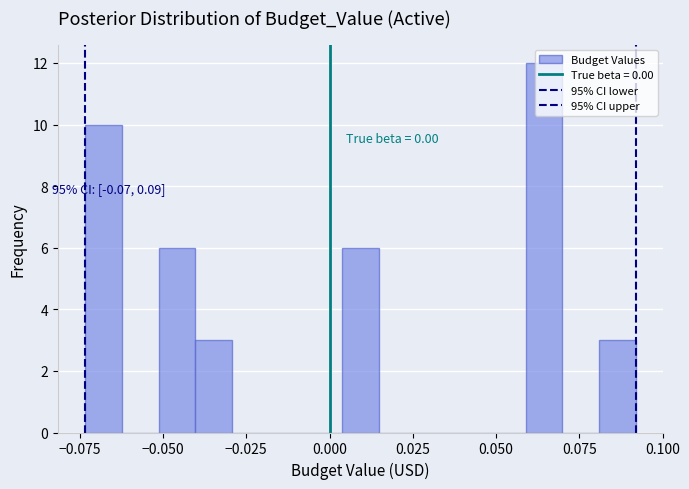

Read against the x-axis, roughly where is the centre of the tallest bar?

0.065